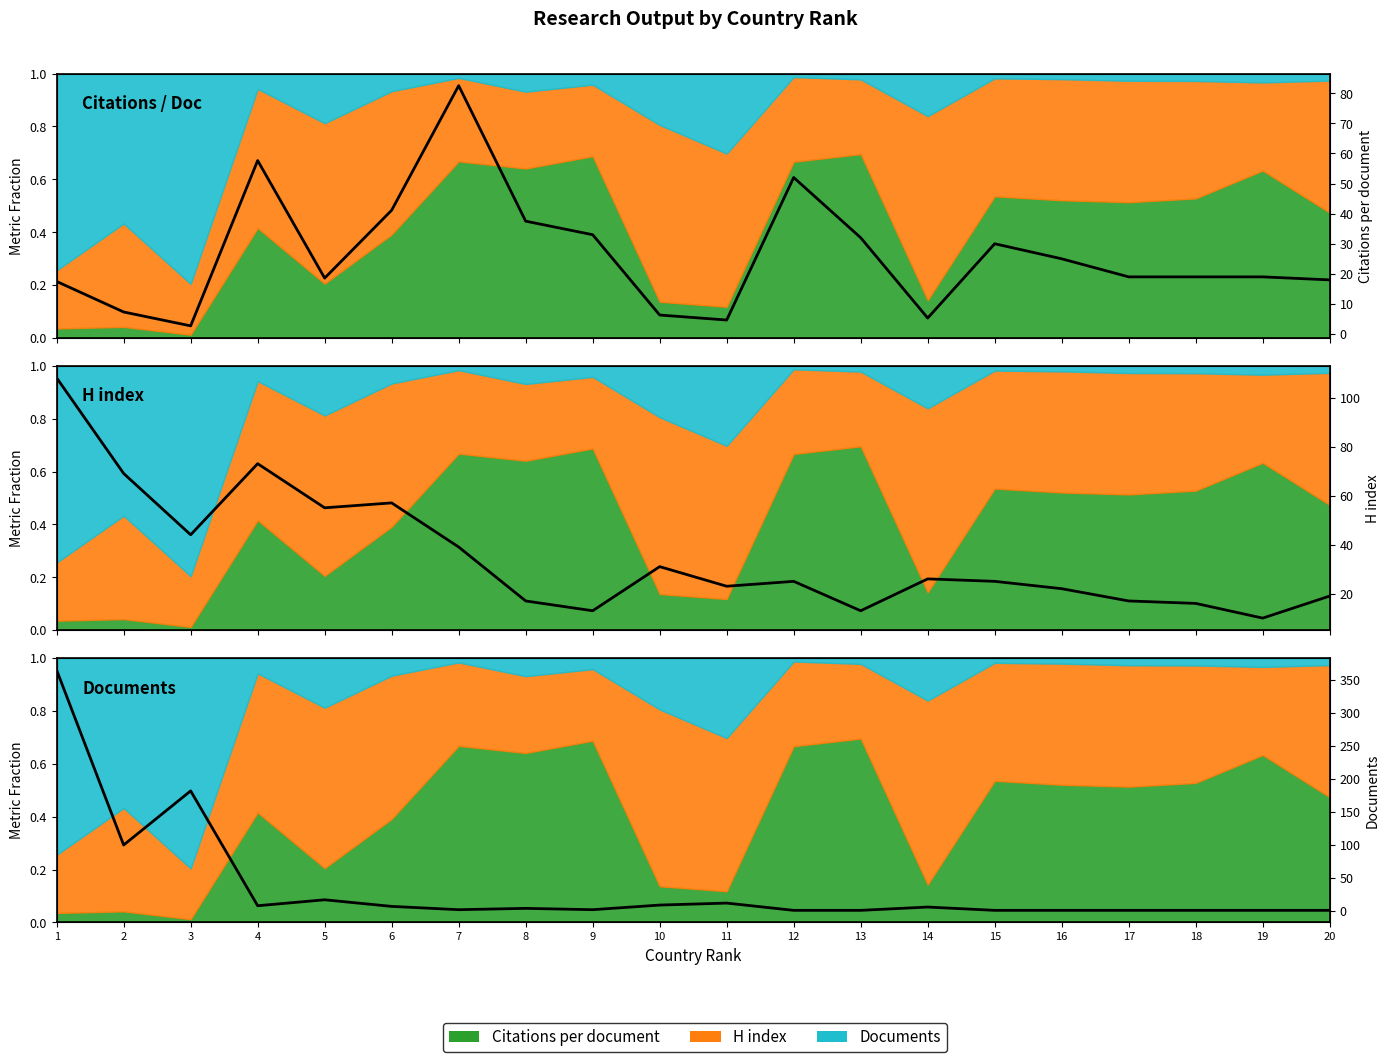

How many interior local valleys does the H index (raw) series have?

6